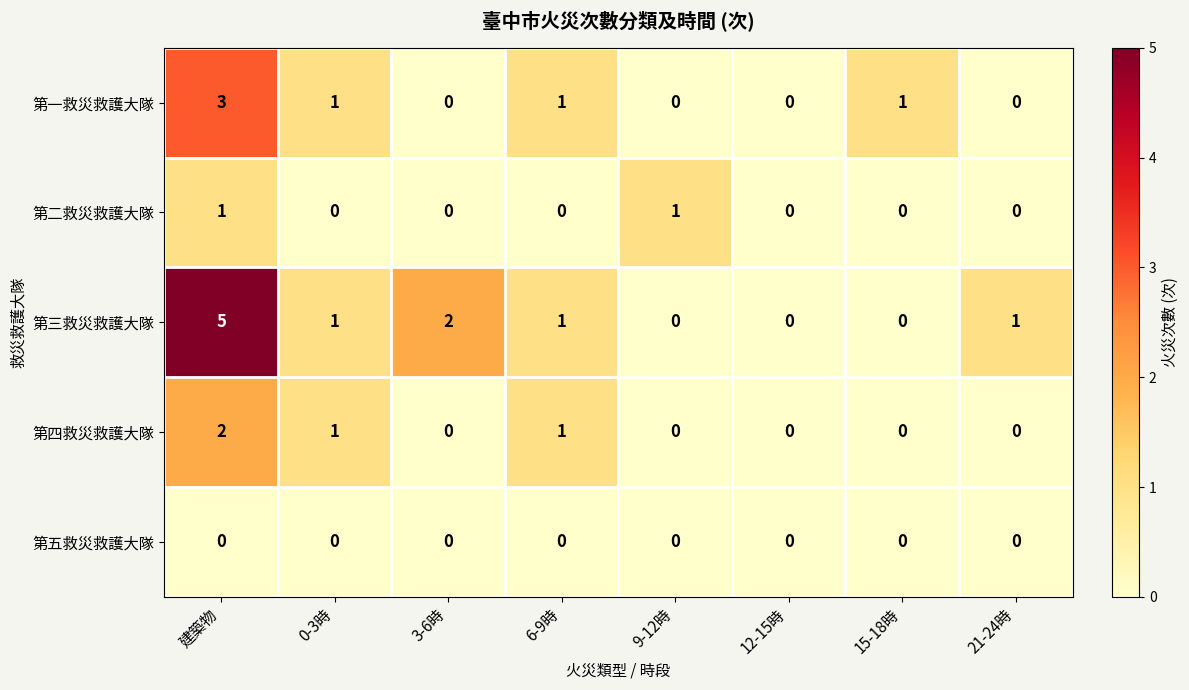

Rank the series by their average value, from highest to lowest.

第三救災救護大隊, 第一救災救護大隊, 第四救災救護大隊, 第二救災救護大隊, 第五救災救護大隊